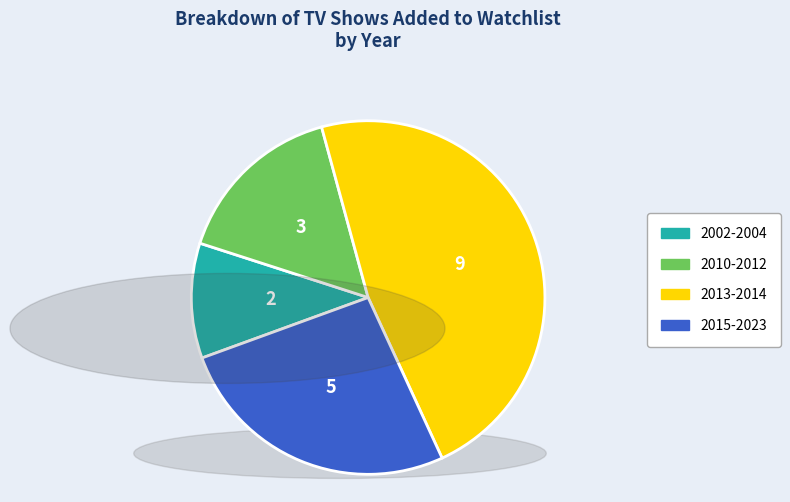

Is it true that 2015-2023 is 26% of the pie?

True